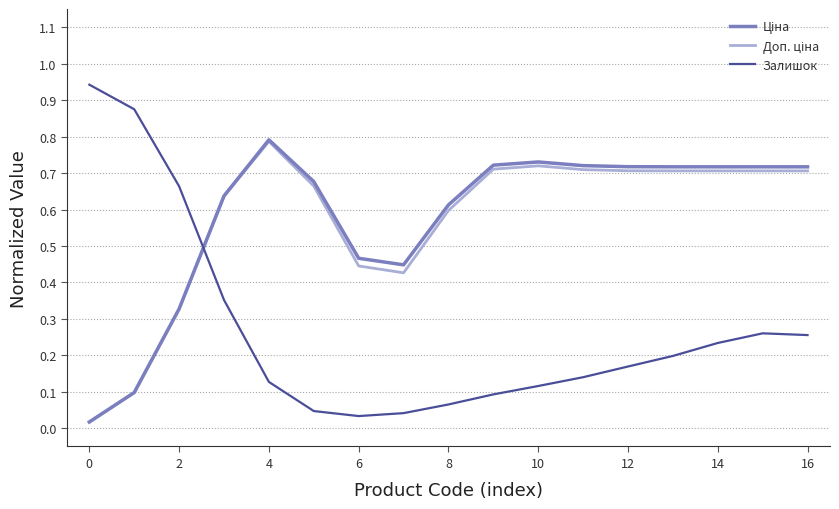

Which series has the largest range (max minus min)?

Залишок